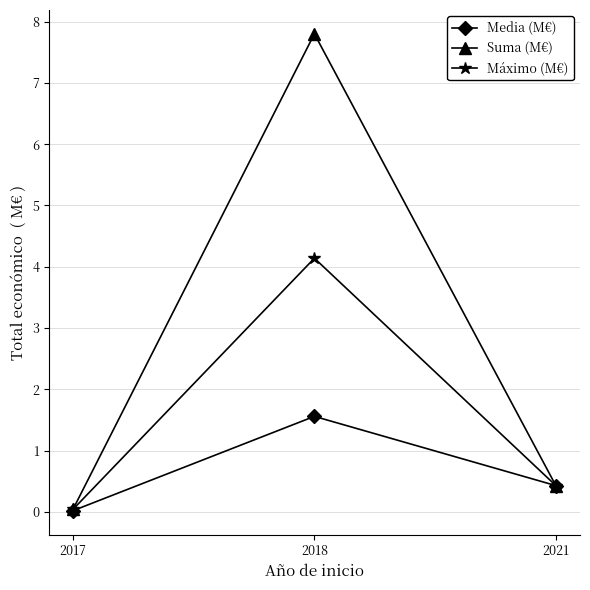

Which series changed the most between 2017 and 2021?

Media (M€)